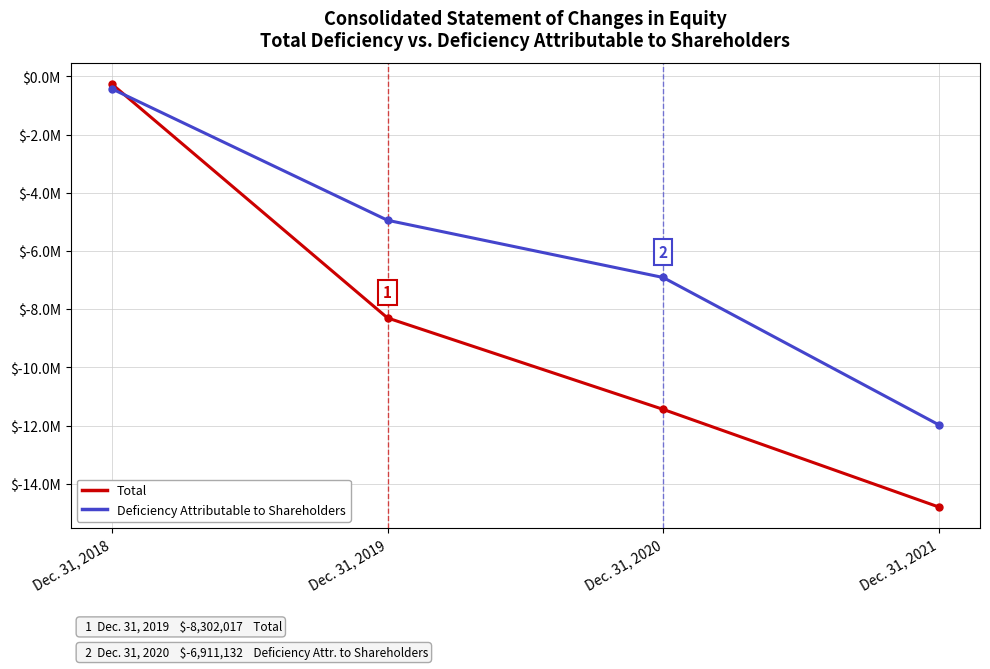

Rank the series by their maximum value, from lowest to highest.

Deficiency Attributable to Shareholders, Total